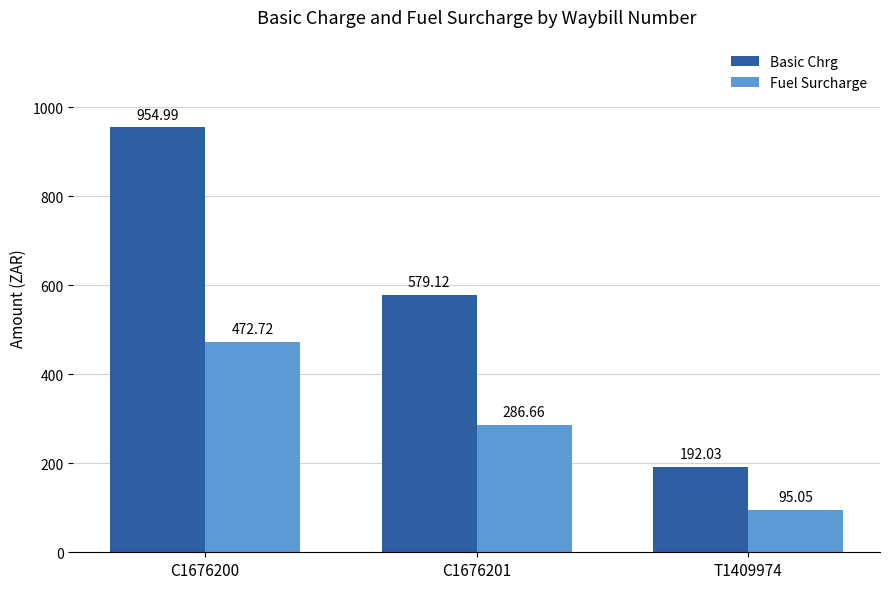

Which series has the widest spread of values?

Basic Chrg